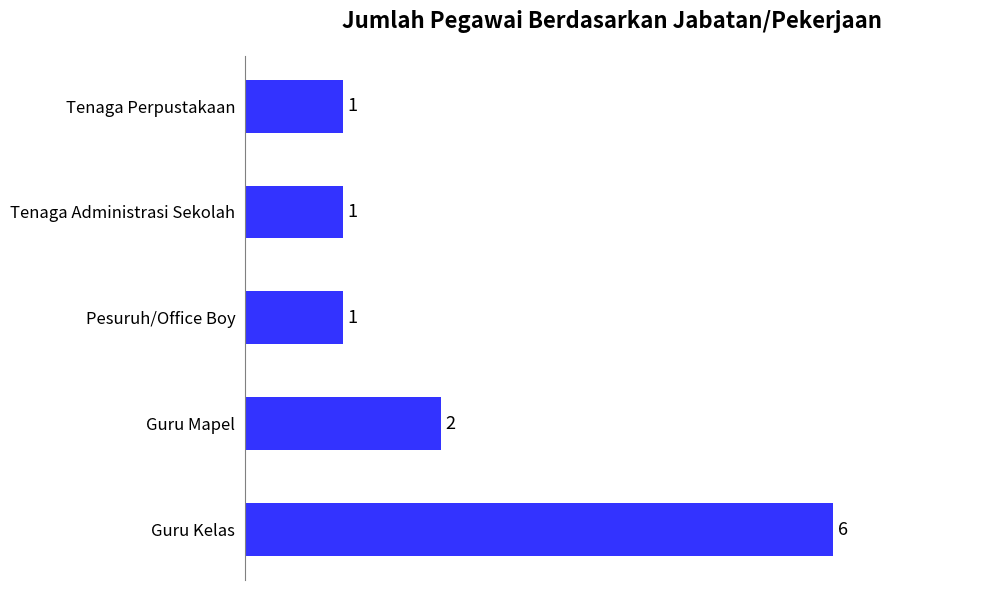

True or false: the data shows 2 at Tenaga Perpustakaan.

False